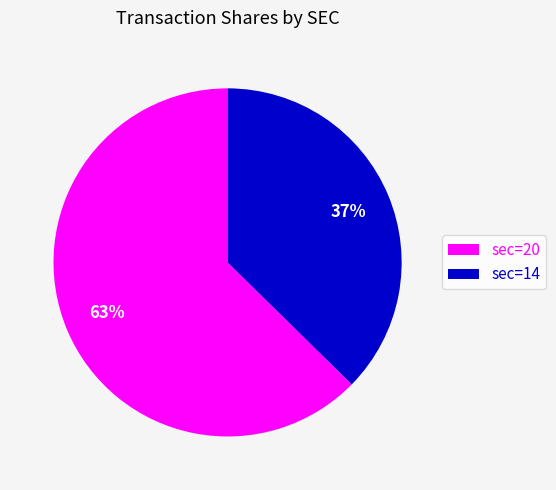

Rank the categories by value from lowest to highest.

sec=14, sec=20